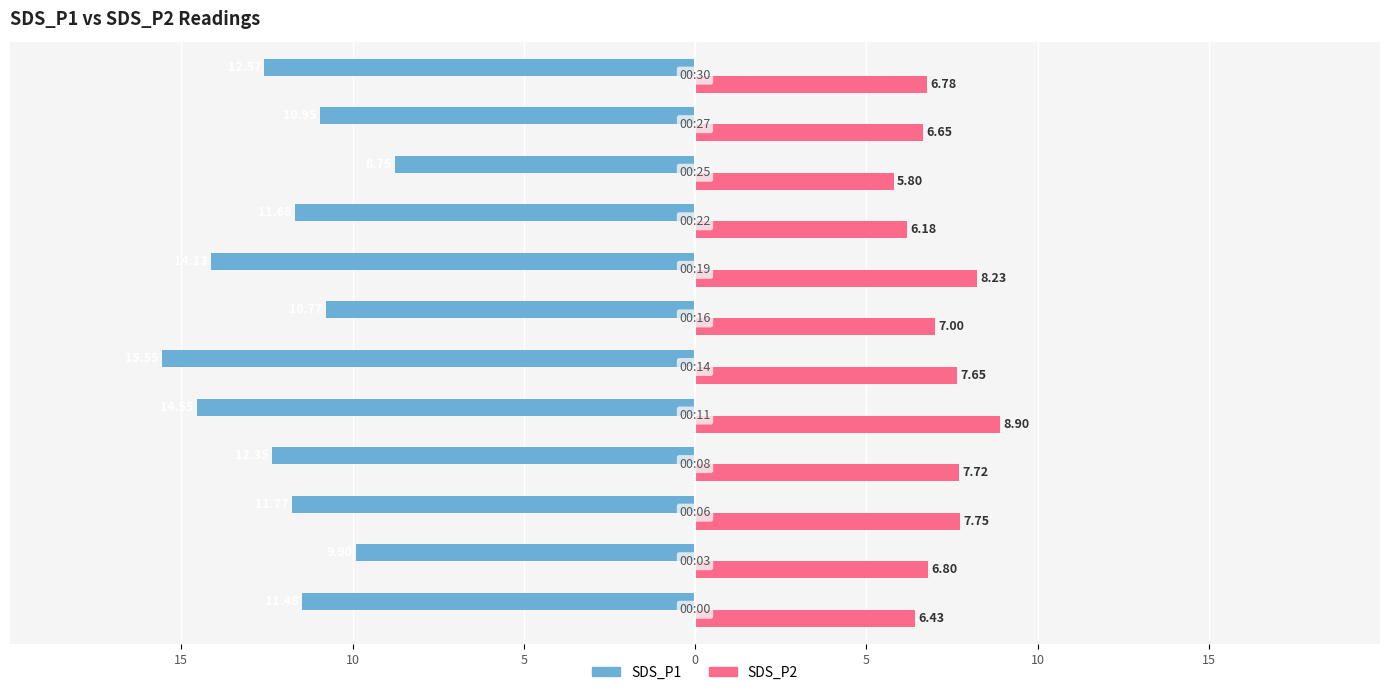

Reading left to right, what are all the values shown in this chart?

SDS_P1: -11.5	-9.9	-11.8	-12.3	-14.6	-15.6	-10.8	-14.1	-11.7	-8.8	-10.9	-12.6
SDS_P2: 6.4	6.8	7.8	7.7	8.9	7.7	7.0	8.2	6.2	5.8	6.7	6.8